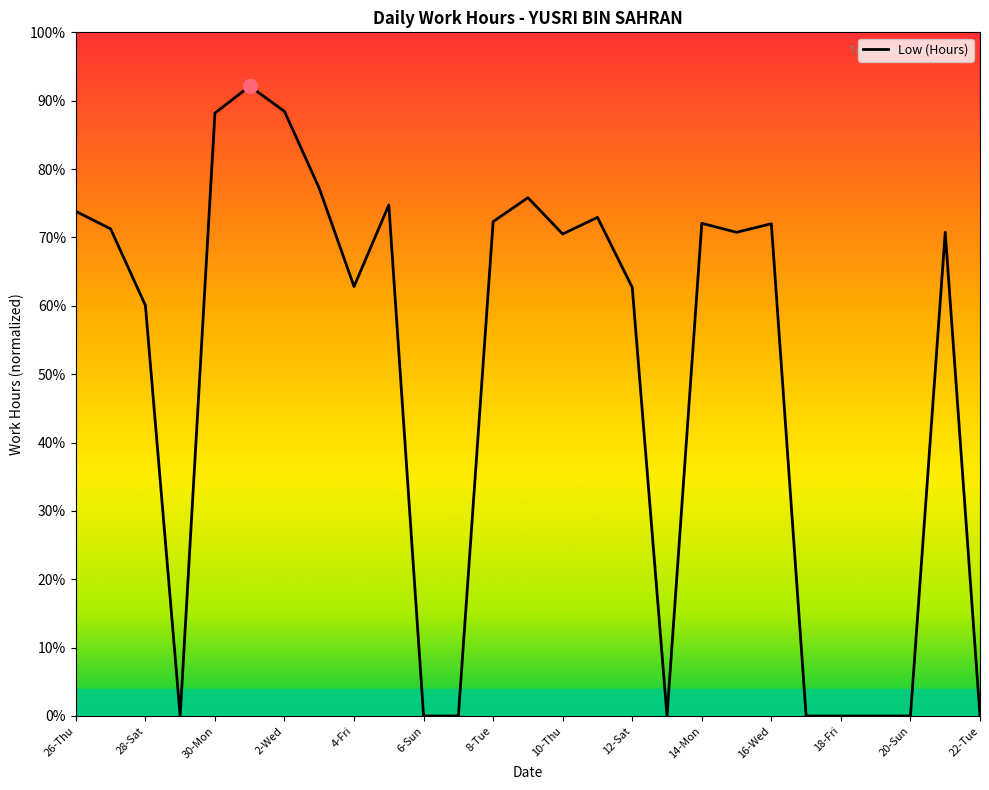

Does the chart have visible grid lines?

No